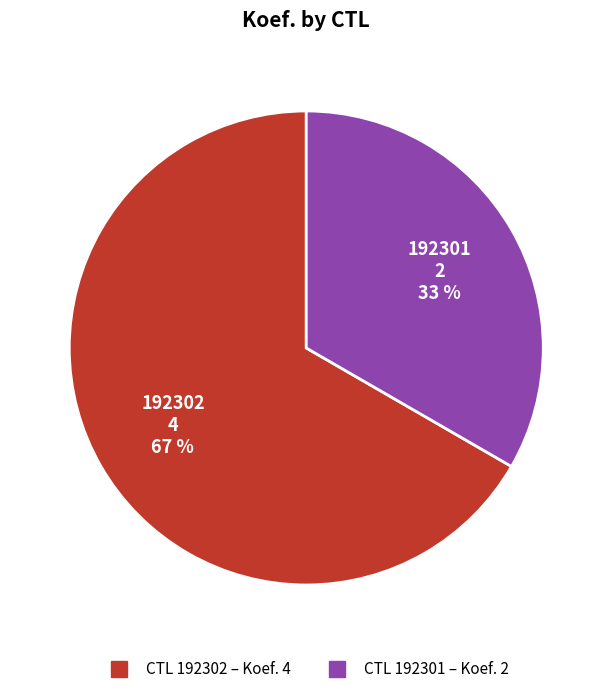

To the nearest percent, what is the average slice percentage?

50%